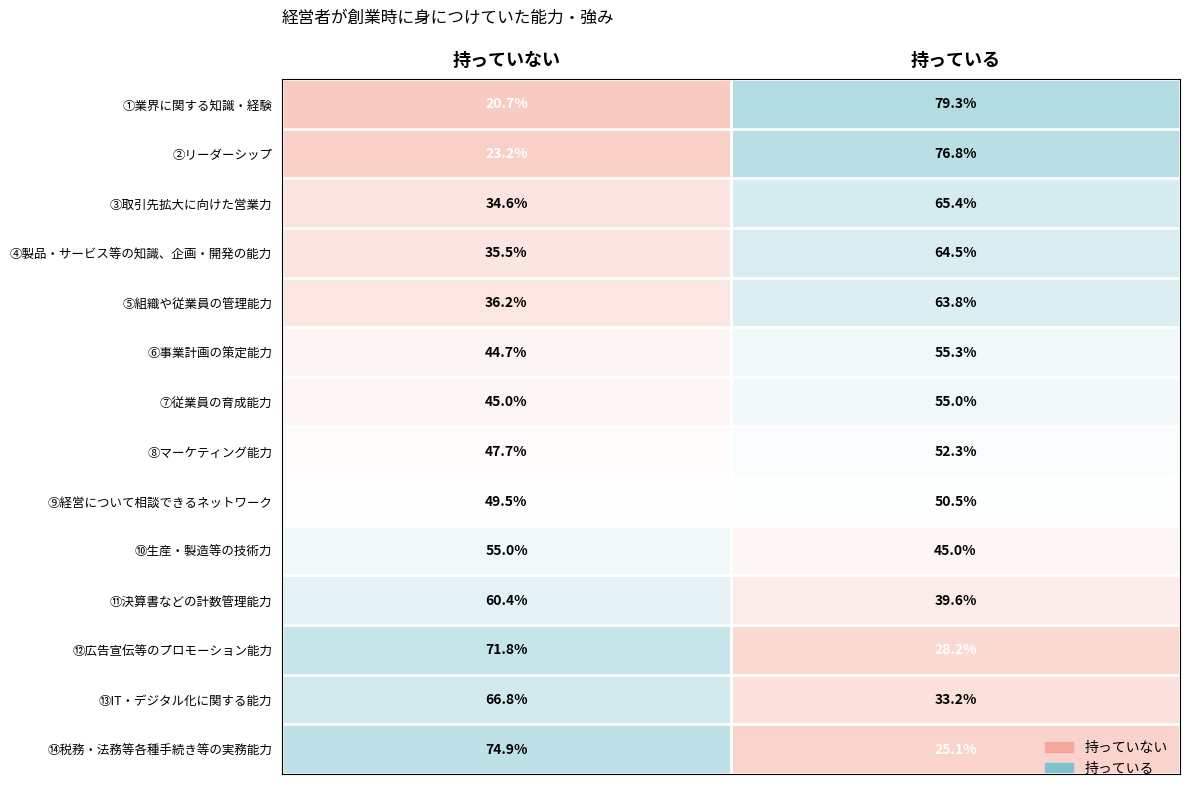

The ③取引先拡大に向けた営業力 series shows 23.4 at 持っていない. True or false?

False